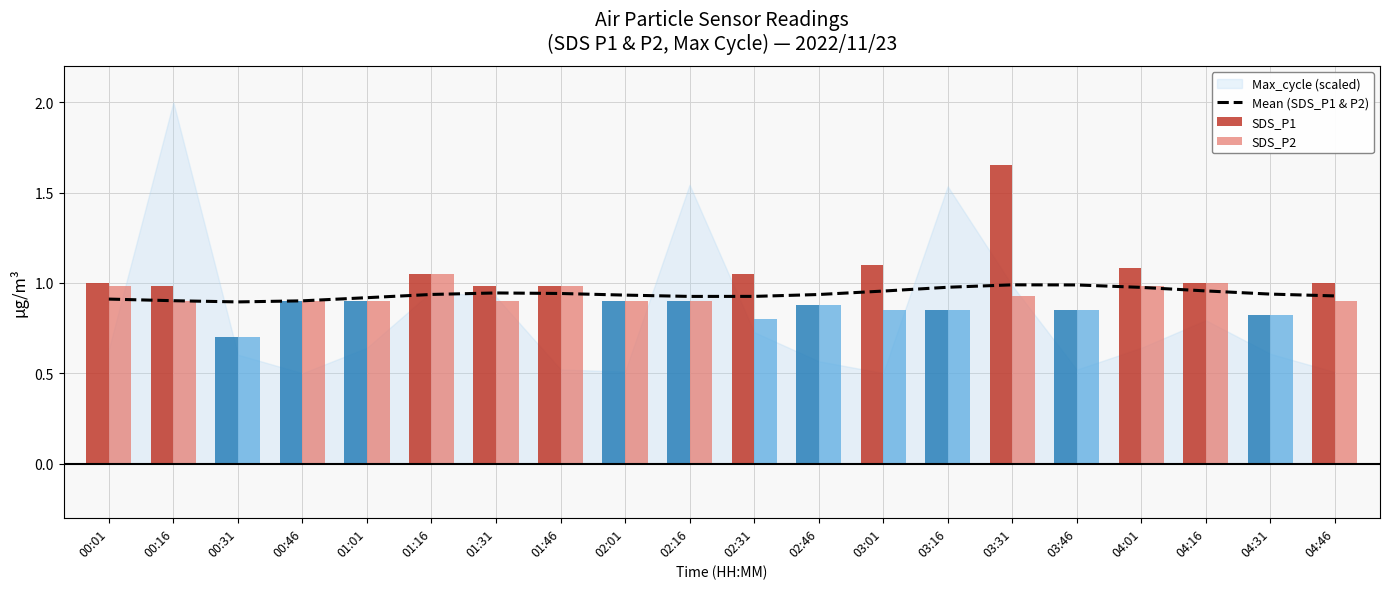

At which label is SDS_P1 closest to 1?

00:01